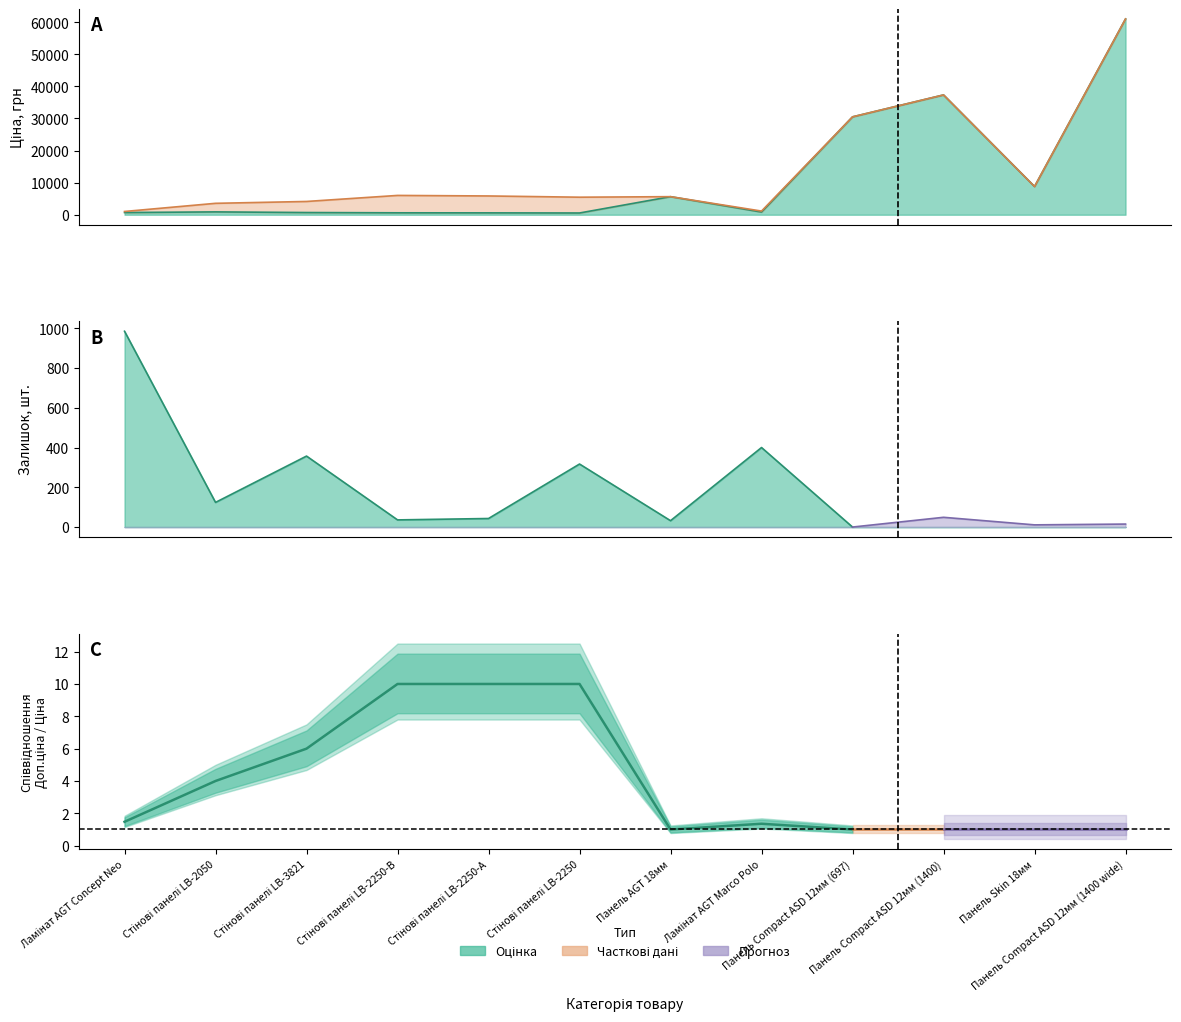

True or false: Ціна and Доп. ціна cross at least once.

False